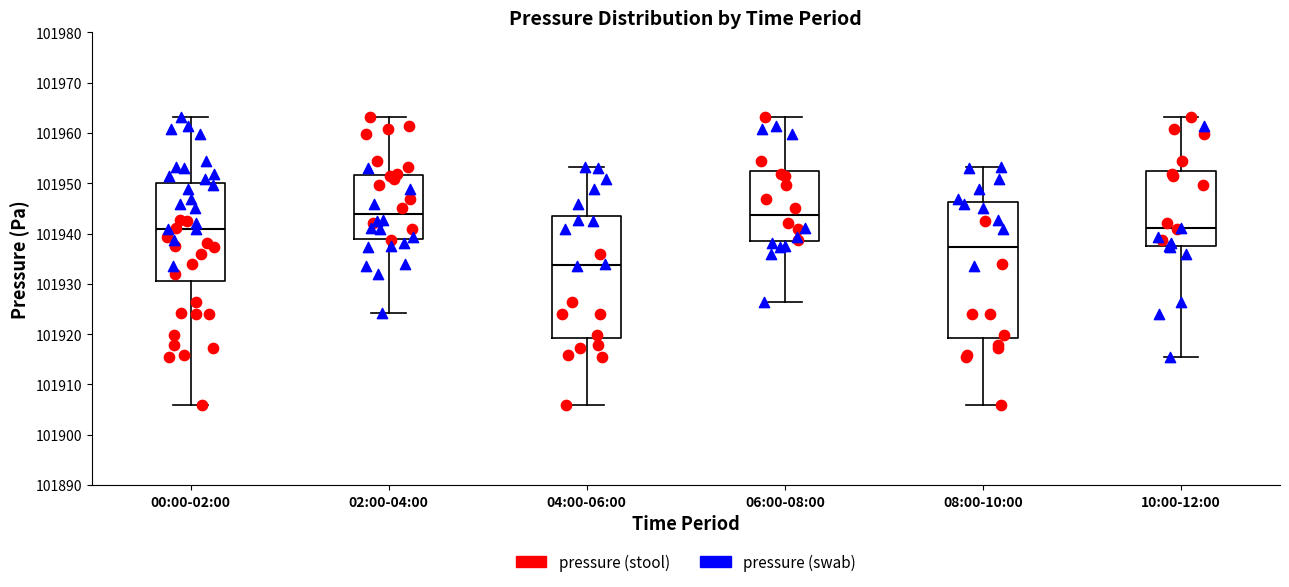

Comparing the boxes themselves (not the whiskers), which one is the tallest?

08:00-10:00